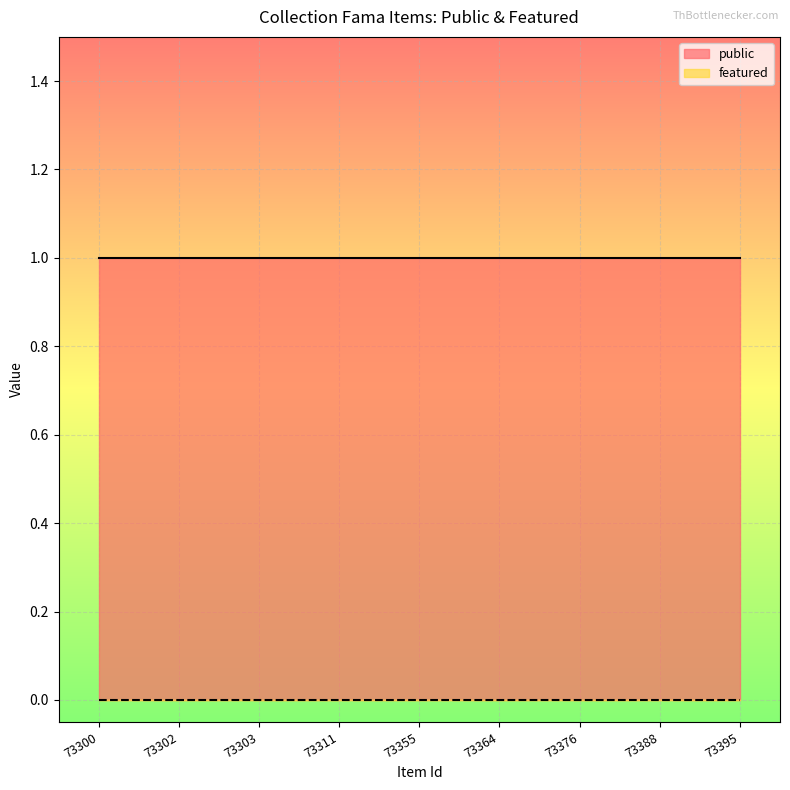

What is the greatest value displayed?

1